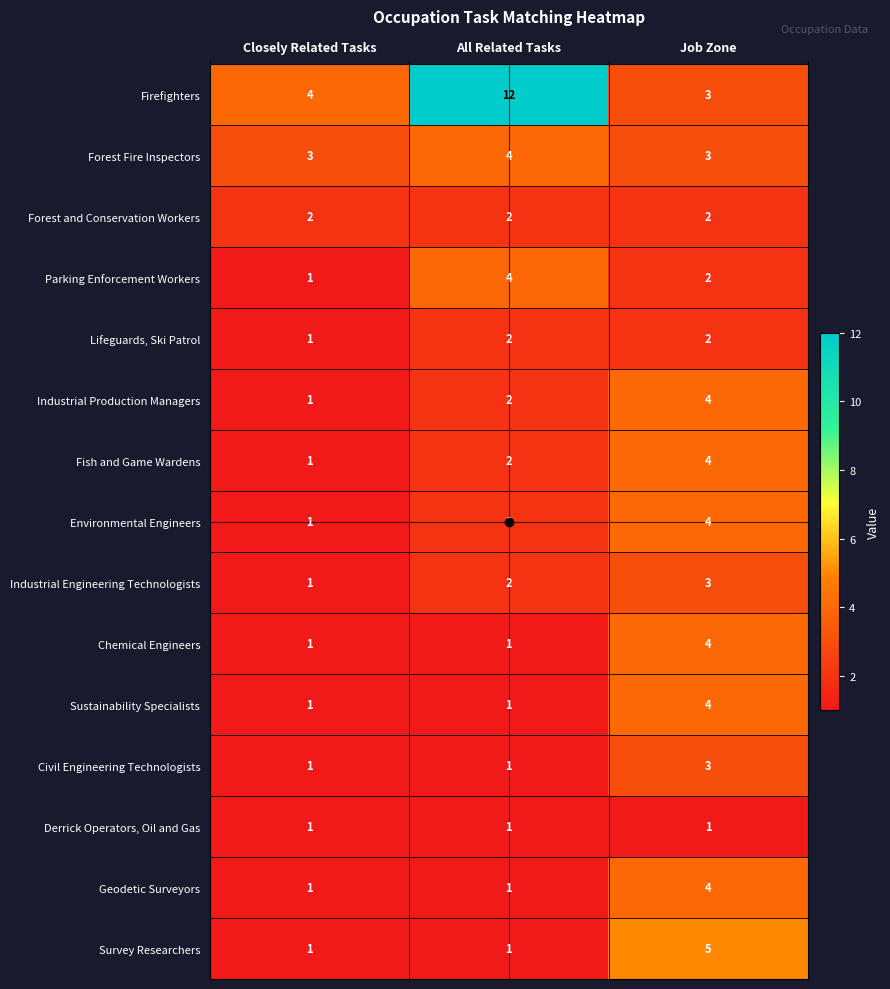

What is the difference between the Parking Enforcement Workers values at All Related Tasks and Closely Related Tasks?

3